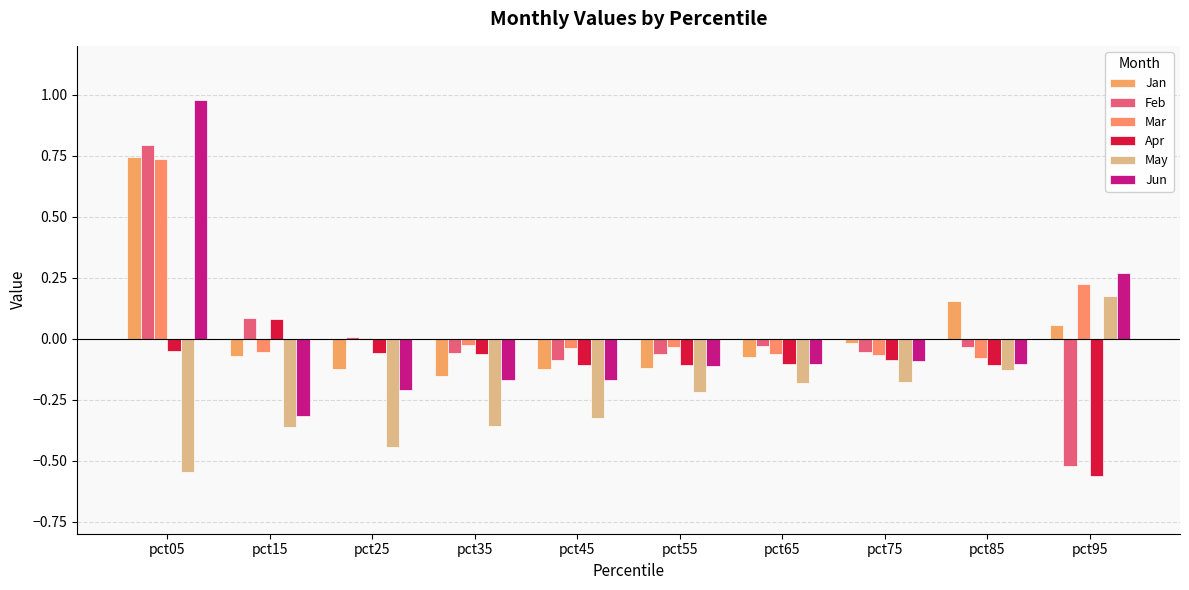

Does the chart contain stacked bars?

No